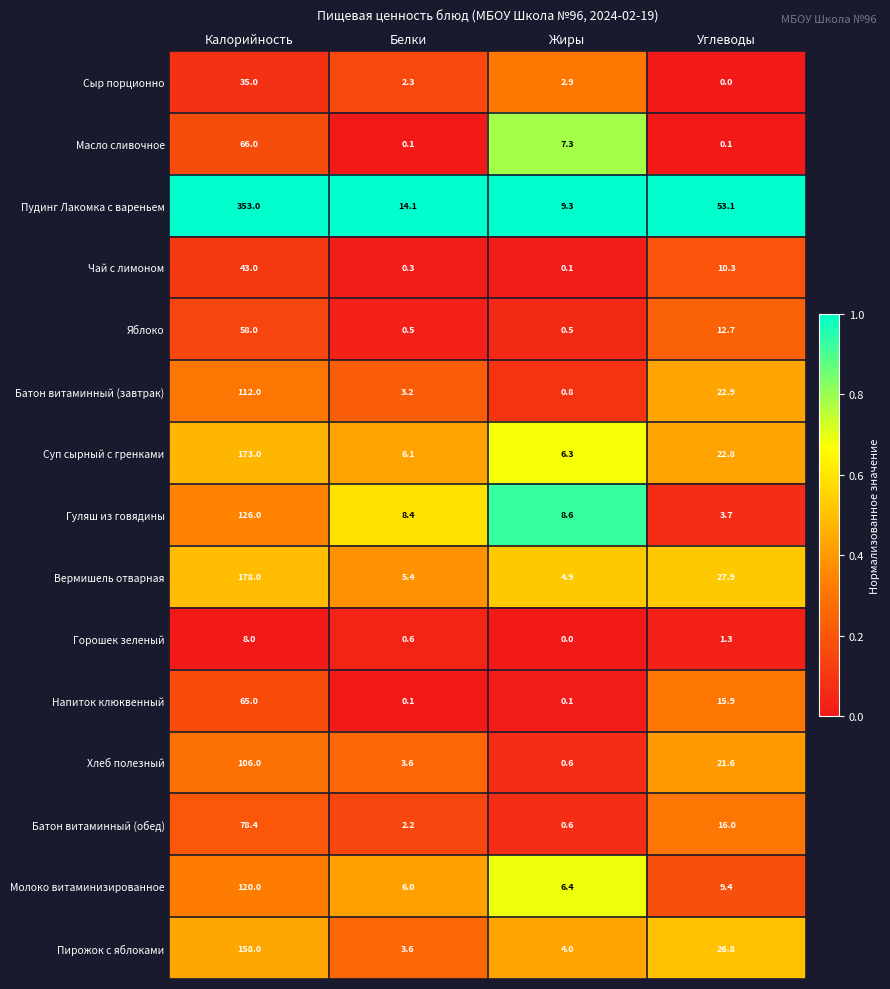

Where is Молоко витаминизированное nearest to the value 63?

Углеводы